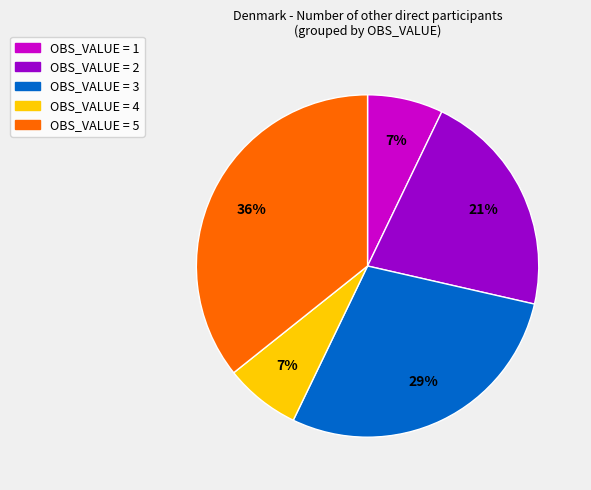

Is there a majority slice in this chart?

No